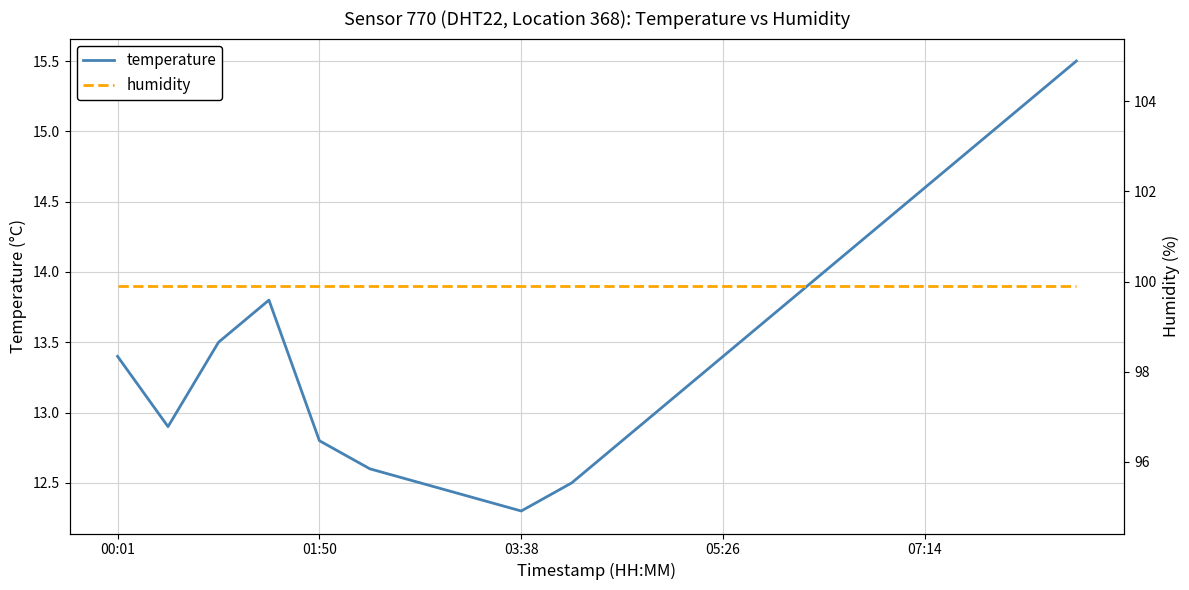

Where does the temperature series first go above 13?

00:01